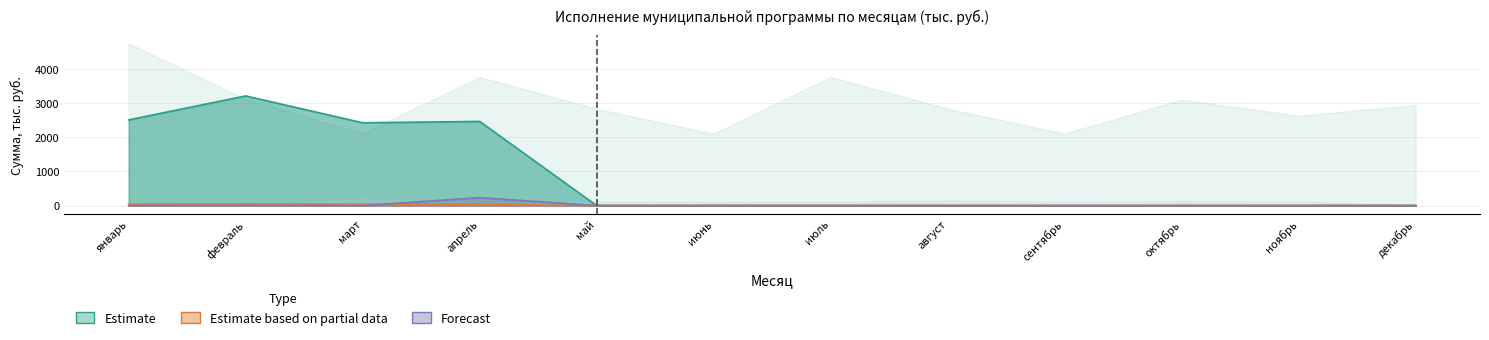

At which category does Кассовый расход (2.1) reach its first local valley?

март